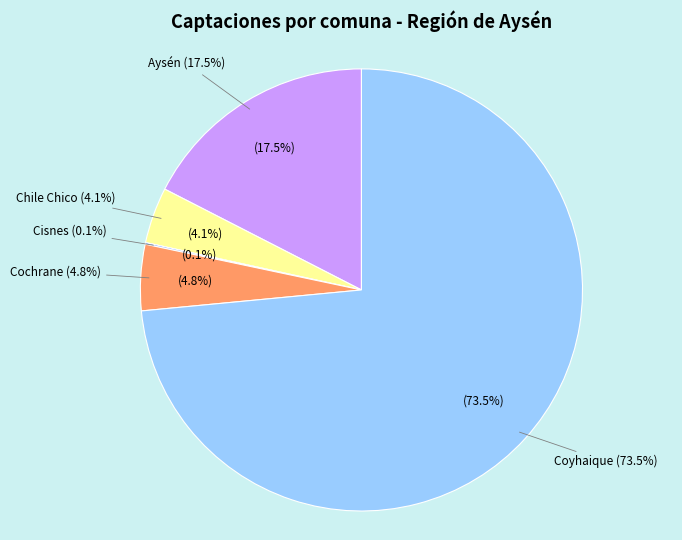

What percentage do Cochrane and Cisnes together represent?

5.0%